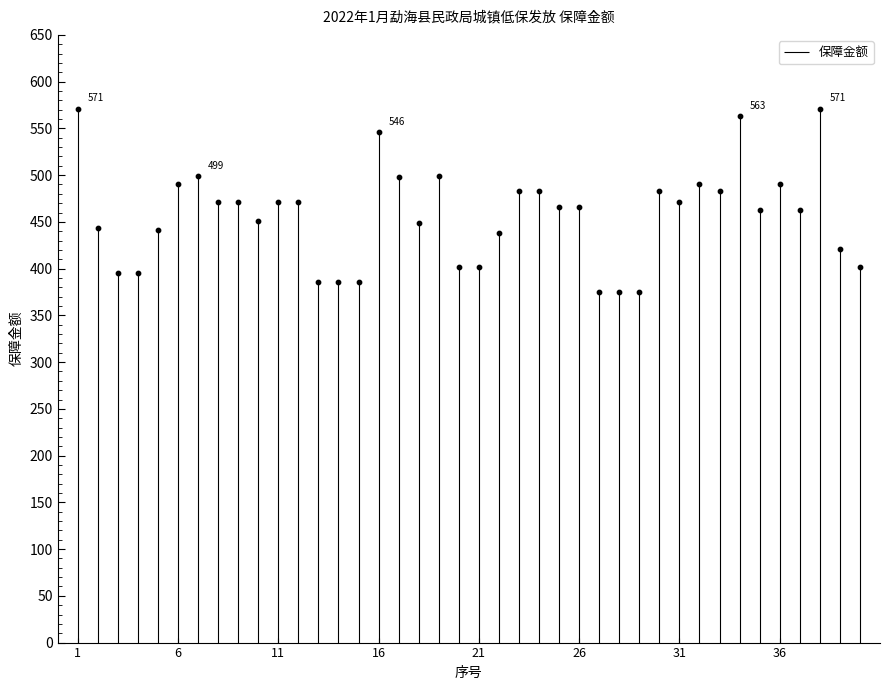

Between 33 and 34, which is larger?

34